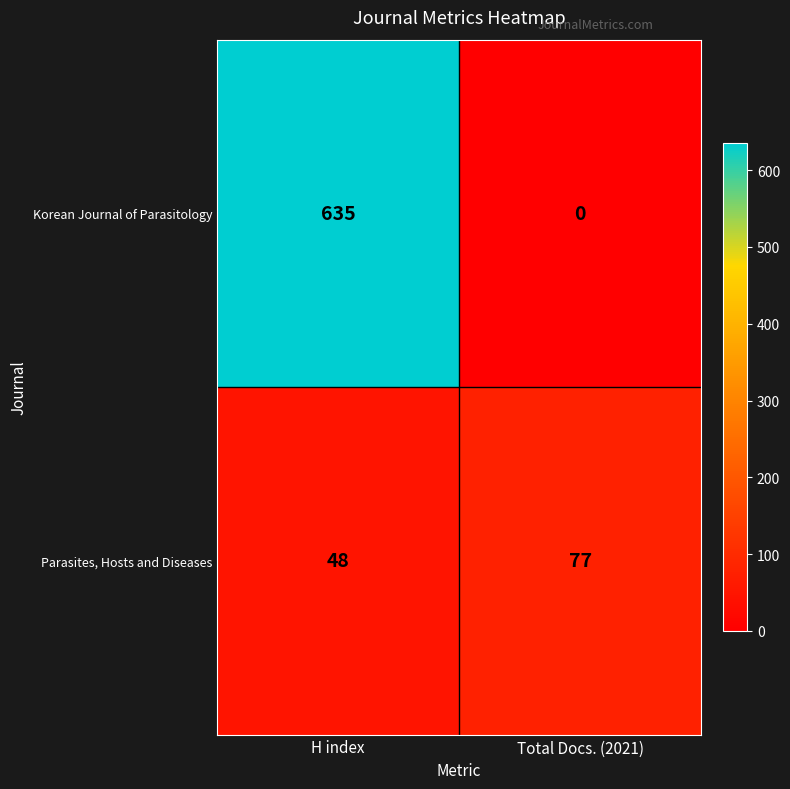

What is the spread (max minus min) of values at Total Docs. (2021)?

77